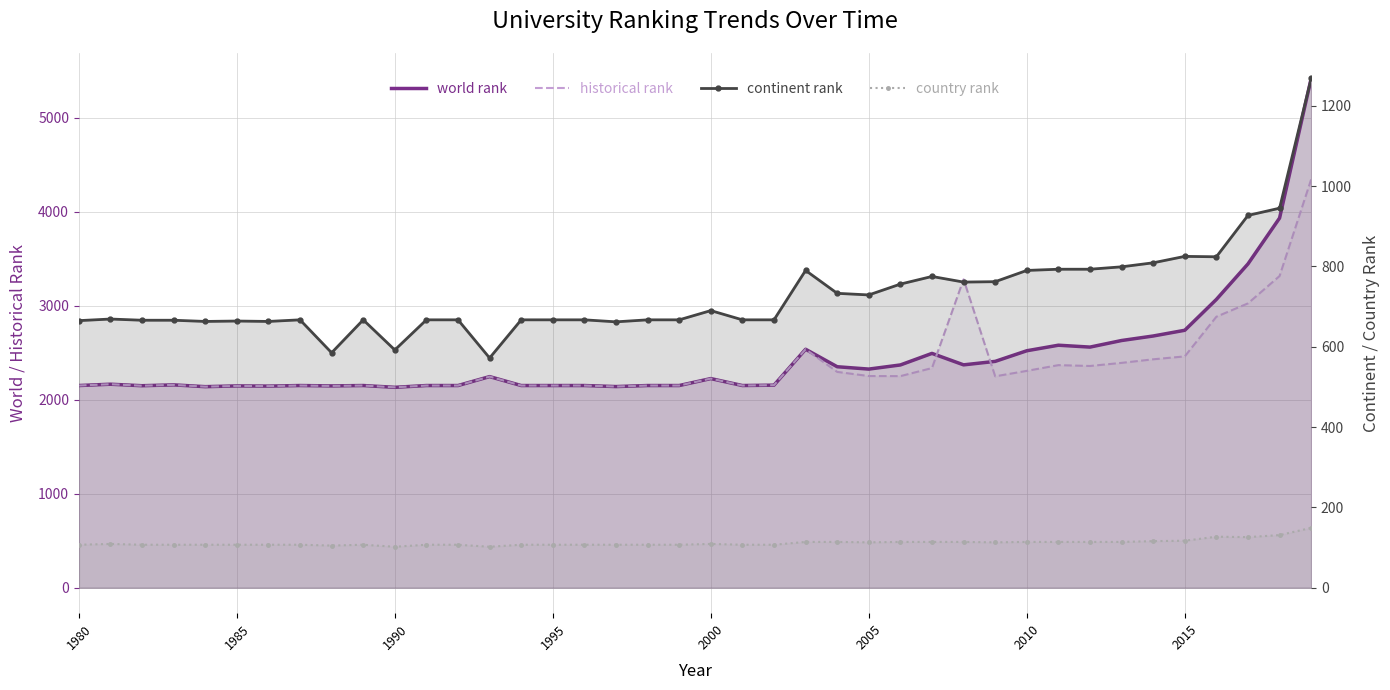

True or false: continent rank and country rank intersect in this chart.

False